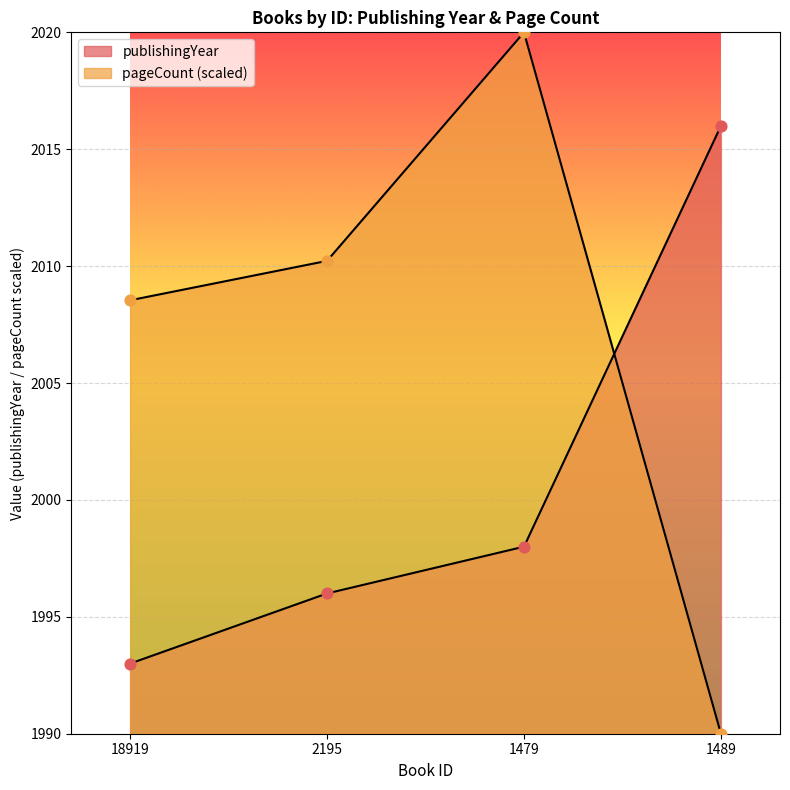

What are all the series names shown in the legend?

publishingYear, pageCount